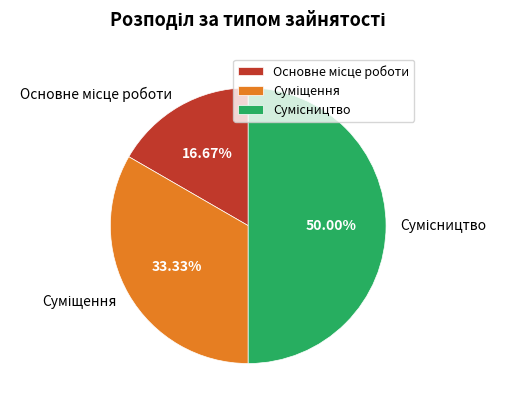

Count the number of slices in the pie.

3